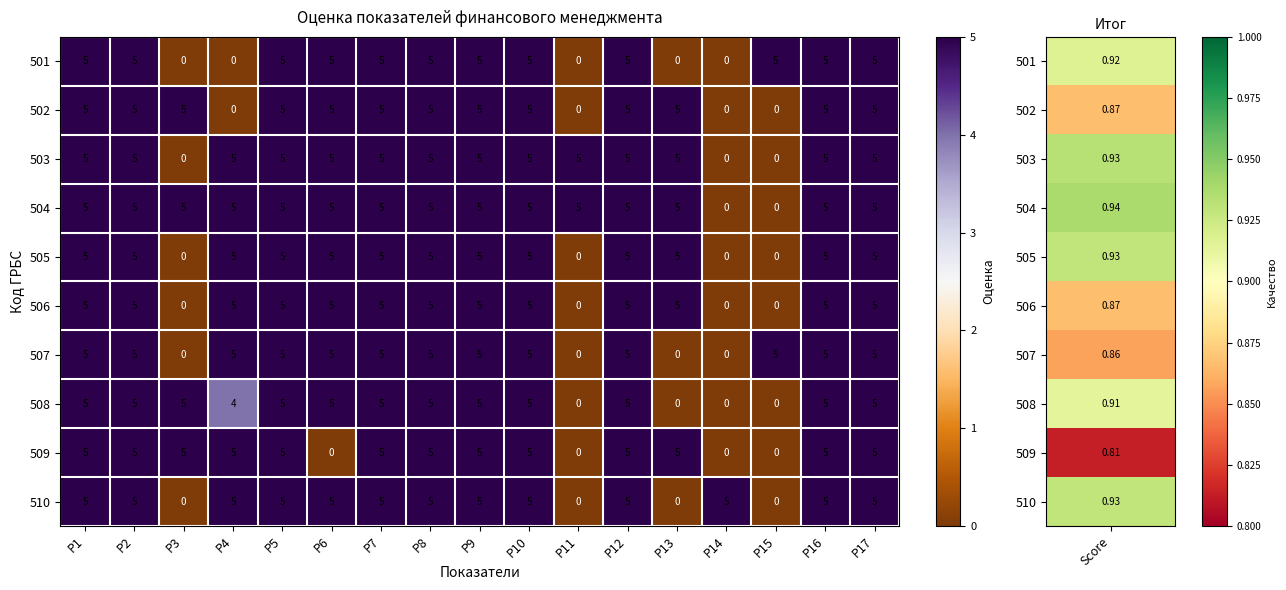

What value does the 505 series have at P1?

5